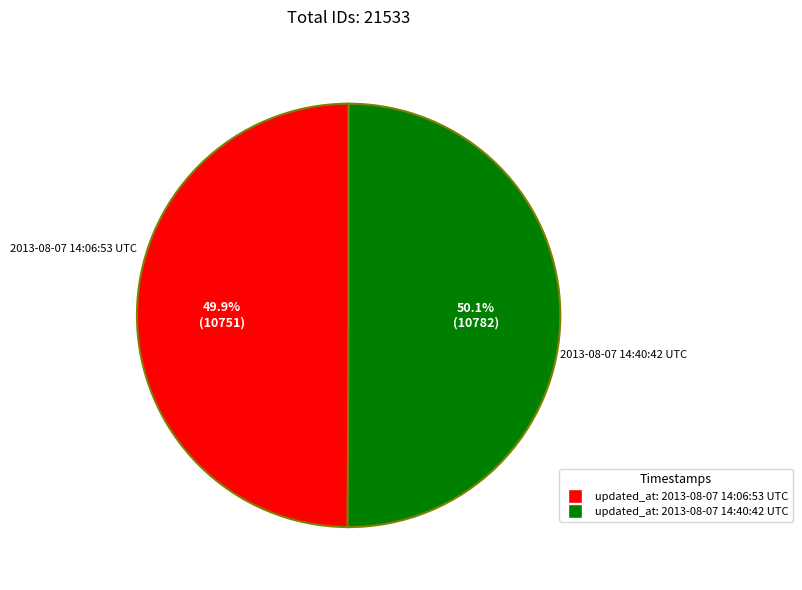

Does any single category account for the majority?

Yes